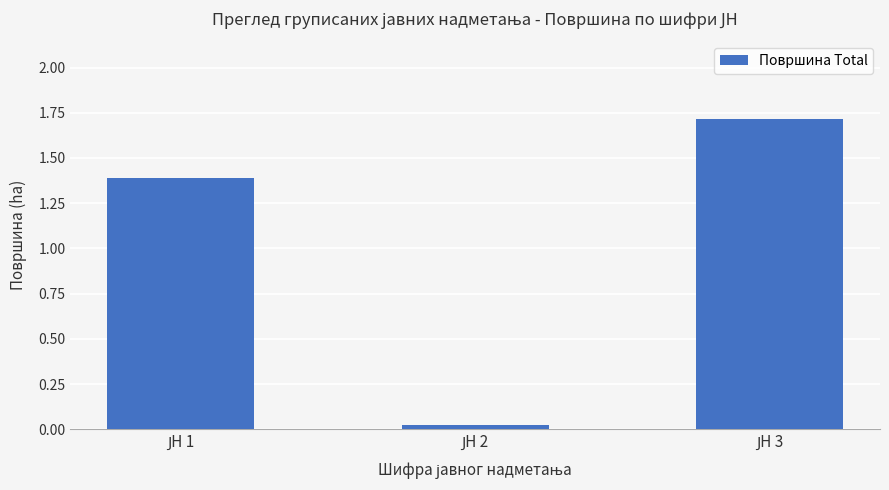

What is the sum of all values?

3.1